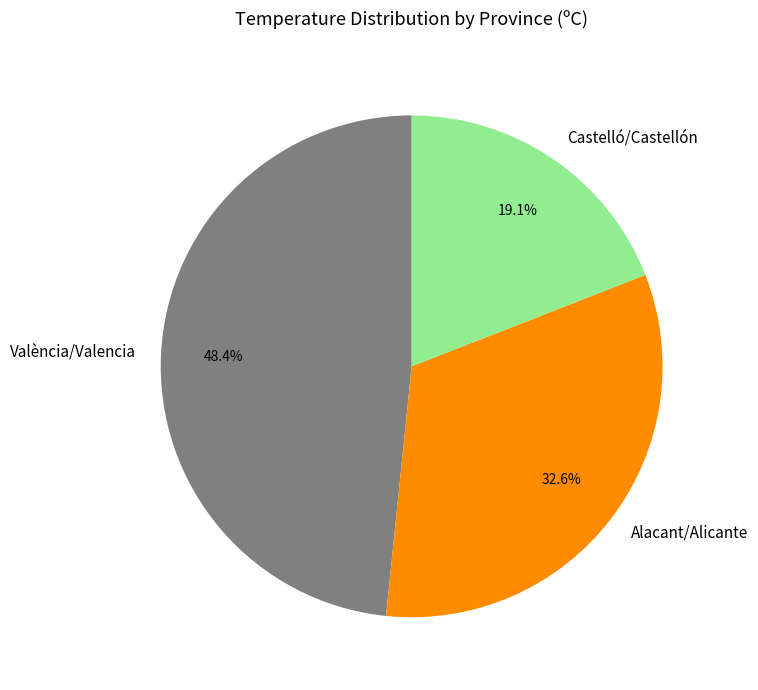

Is there a majority slice in this chart?

No